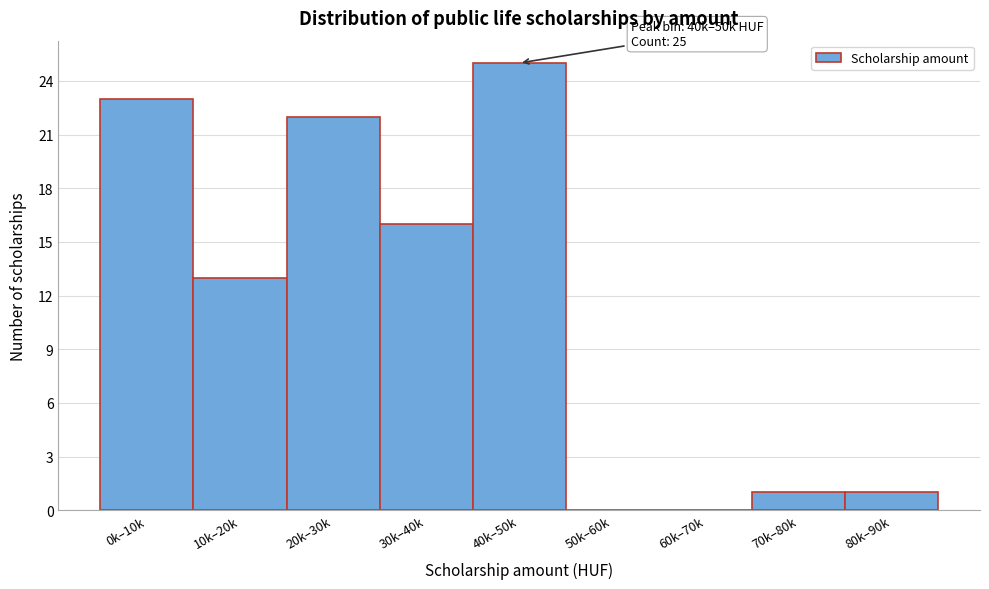

Reading left to right, list all the values displayed in this chart.

0k–10k=23	10k–20k=13	20k–30k=22	30k–40k=16	40k–50k=25	50k–60k=0	60k–70k=0	70k–80k=1	80k–90k=1